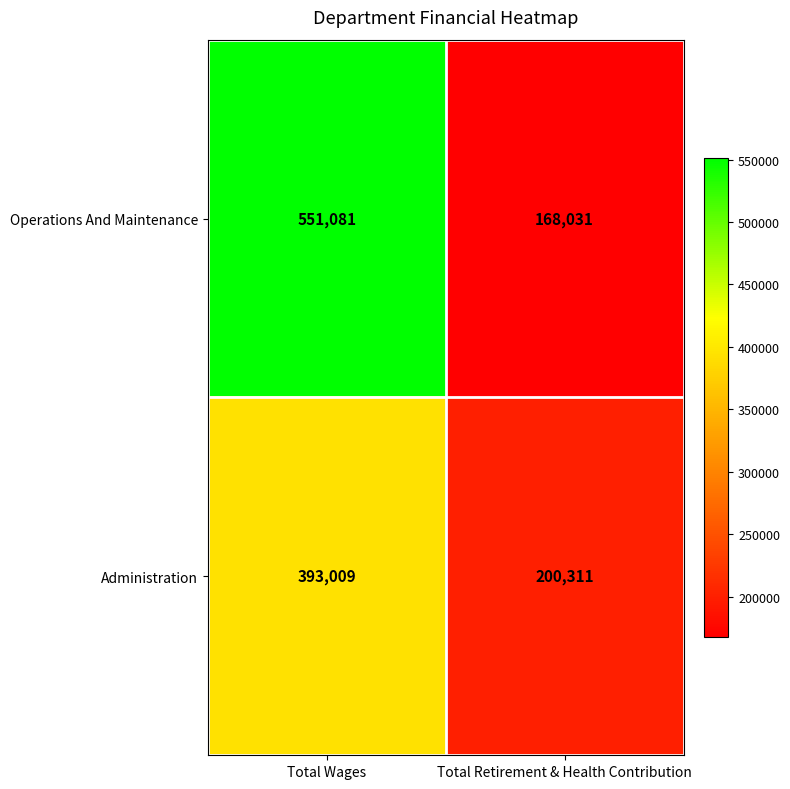

Reading left to right, transcribe all the data shown in this chart.

Operations And Maintenance: Total Wages=551081	Total Retirement & Health Contribution=168031
Administration: Total Wages=393009	Total Retirement & Health Contribution=200311